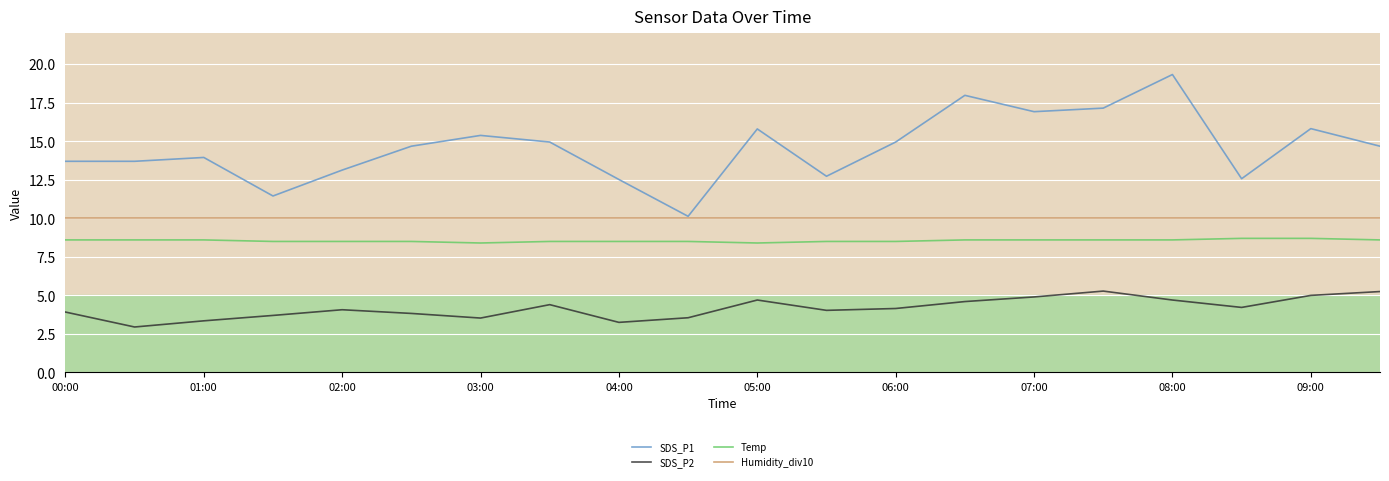

What is the minimum value for Temp?

8.4